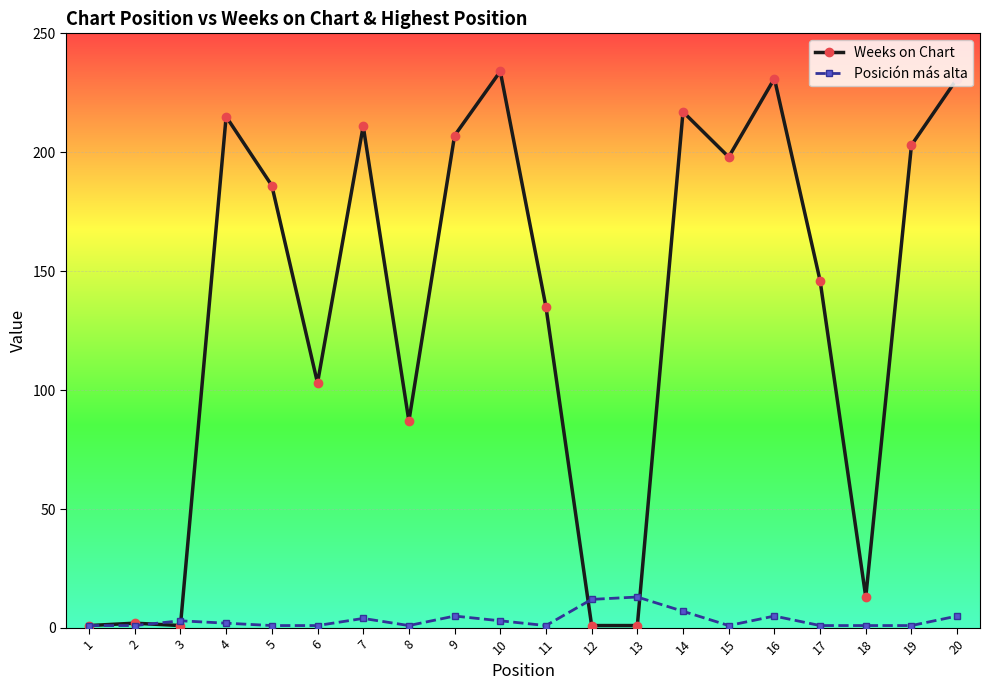

True or false: Posición más alta has more than 0 points higher than both neighbors.

True